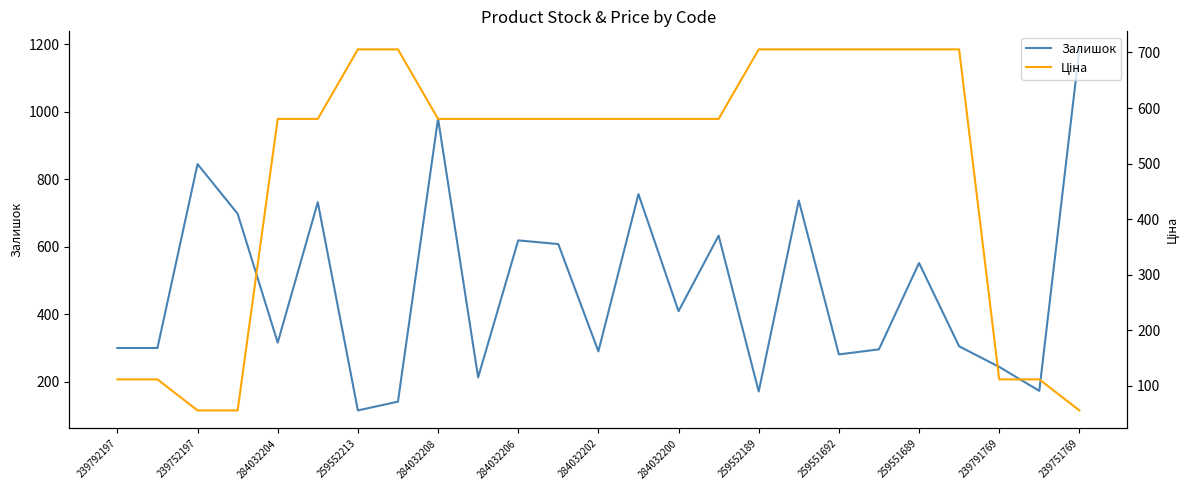

At which label does Залишок reach its minimum?

259552213